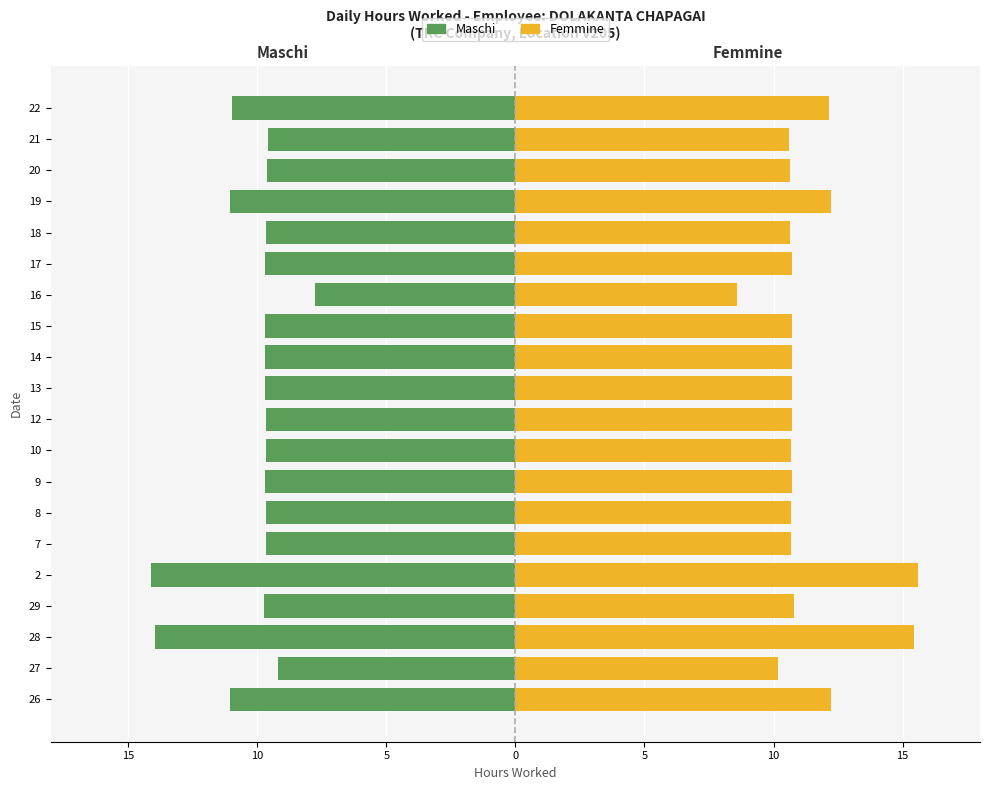

List the series in order of their peak value, highest first.

Femmine, Maschi